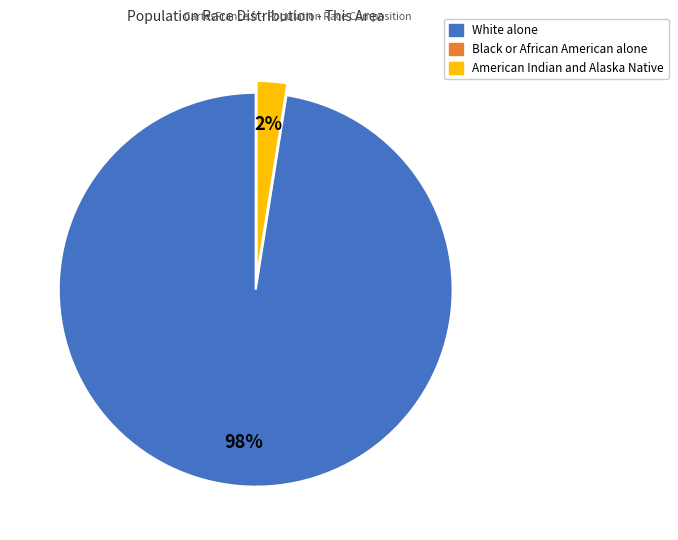

To the nearest percent, what is the average slice percentage?

33%